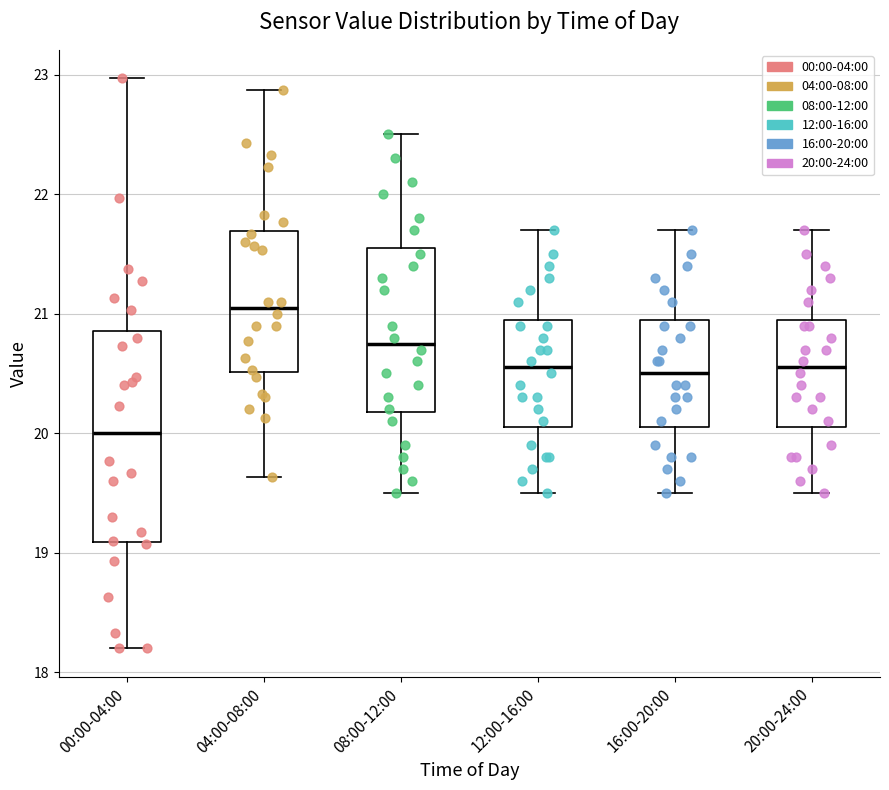

Which box's median line is the lowest?

00:00-04:00